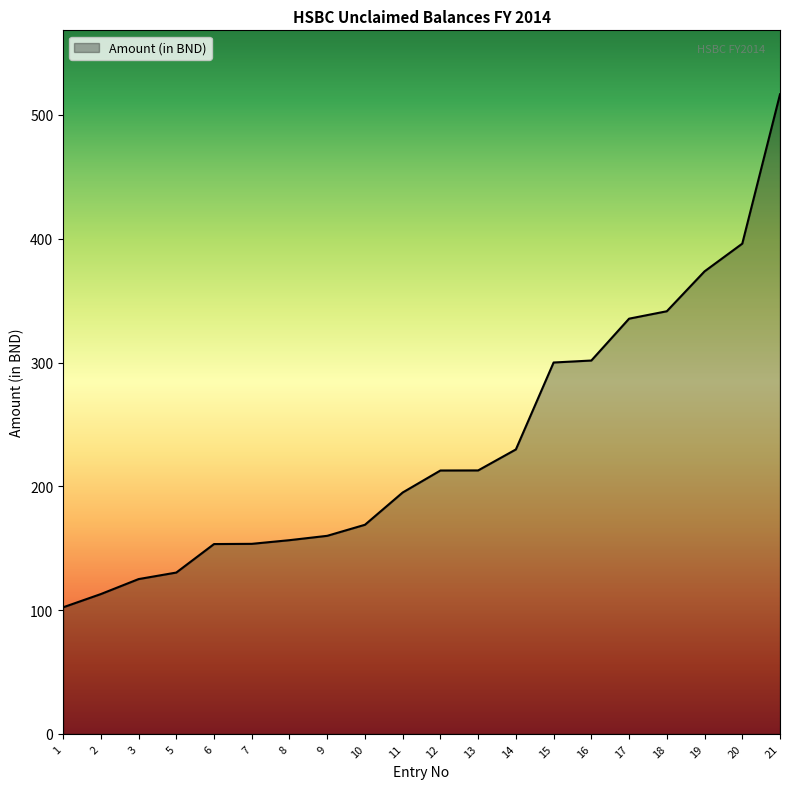

True or false: the data shows 125.0 at 3.

True